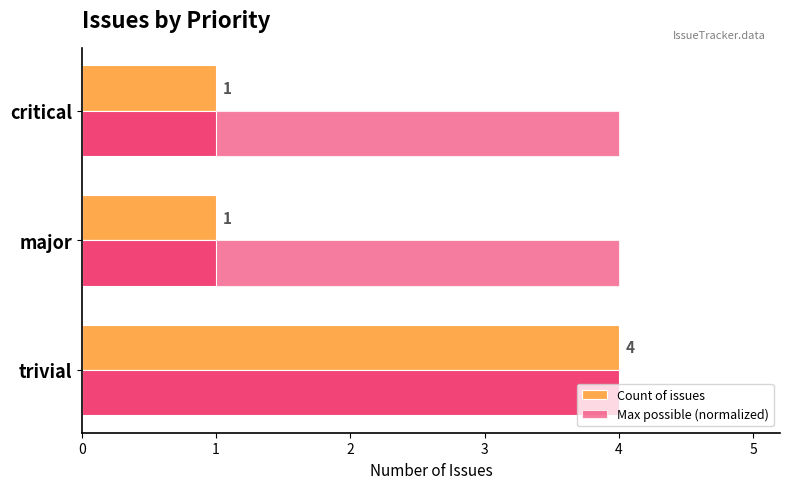

How many bars are there in each group?

2